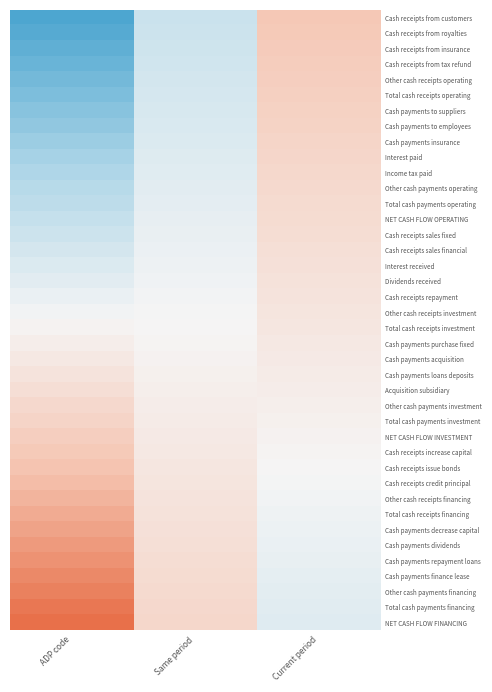

Reading left to right, list all the values displayed in this chart.

Cash receipts from customers: ADP code=-1.0	Same period=-0.3	Current period=0.5
Cash receipts from royalties: ADP code=-0.9	Same period=-0.3	Current period=0.4
Cash receipts from insurance: ADP code=-0.9	Same period=-0.3	Current period=0.4
Cash receipts from tax refund: ADP code=-0.8	Same period=-0.3	Current period=0.4
Other cash receipts operating: ADP code=-0.8	Same period=-0.2	Current period=0.4
Total cash receipts operating: ADP code=-0.7	Same period=-0.2	Current period=0.4
Cash payments to suppliers: ADP code=-0.7	Same period=-0.2	Current period=0.4
Cash payments to employees: ADP code=-0.6	Same period=-0.2	Current period=0.3
Cash payments insurance: ADP code=-0.6	Same period=-0.2	Current period=0.3
Interest paid: ADP code=-0.5	Same period=-0.2	Current period=0.3
Income tax paid: ADP code=-0.5	Same period=-0.1	Current period=0.3
Other cash payments operating: ADP code=-0.4	Same period=-0.1	Current period=0.3
Total cash payments operating: ADP code=-0.4	Same period=-0.1	Current period=0.3
NET CASH FLOW OPERATING: ADP code=-0.3	Same period=-0.1	Current period=0.2
Cash receipts sales fixed: ADP code=-0.3	Same period=-0.1	Current period=0.2
Cash receipts sales financial: ADP code=-0.2	Same period=-0.1	Current period=0.2
Interest received: ADP code=-0.2	Same period=-0.1	Current period=0.2
Dividends received: ADP code=-0.1	Same period=-0.0	Current period=0.2
Cash receipts repayment: ADP code=-0.1	Same period=-0.0	Current period=0.2
Other cash receipts investment: ADP code=-0.0	Same period=-0.0	Current period=0.2
Total cash receipts investment: ADP code=0.0	Same period=0.0	Current period=0.1
Cash payments purchase fixed: ADP code=0.1	Same period=0.0	Current period=0.1
Cash payments acquisition: ADP code=0.1	Same period=0.0	Current period=0.1
Cash payments loans deposits: ADP code=0.2	Same period=0.1	Current period=0.1
Acquisition subsidiary: ADP code=0.2	Same period=0.1	Current period=0.1
Other cash payments investment: ADP code=0.3	Same period=0.1	Current period=0.1
Total cash payments investment: ADP code=0.3	Same period=0.1	Current period=0.0
NET CASH FLOW INVESTMENT: ADP code=0.4	Same period=0.1	Current period=0.0
Cash receipts increase capital: ADP code=0.4	Same period=0.1	Current period=0.0
Cash receipts issue bonds: ADP code=0.5	Same period=0.1	Current period=0.0
Cash receipts credit principal: ADP code=0.5	Same period=0.2	Current period=-0.0
Other cash receipts financing: ADP code=0.6	Same period=0.2	Current period=-0.0
Total cash receipts financing: ADP code=0.6	Same period=0.2	Current period=-0.0
Cash payments decrease capital: ADP code=0.7	Same period=0.2	Current period=-0.1
Cash payments dividends: ADP code=0.7	Same period=0.2	Current period=-0.1
Cash payments repayment loans: ADP code=0.8	Same period=0.2	Current period=-0.1
Cash payments finance lease: ADP code=0.8	Same period=0.3	Current period=-0.1
Other cash payments financing: ADP code=0.9	Same period=0.3	Current period=-0.1
Total cash payments financing: ADP code=0.9	Same period=0.3	Current period=-0.1
NET CASH FLOW FINANCING: ADP code=1.0	Same period=0.3	Current period=-0.2